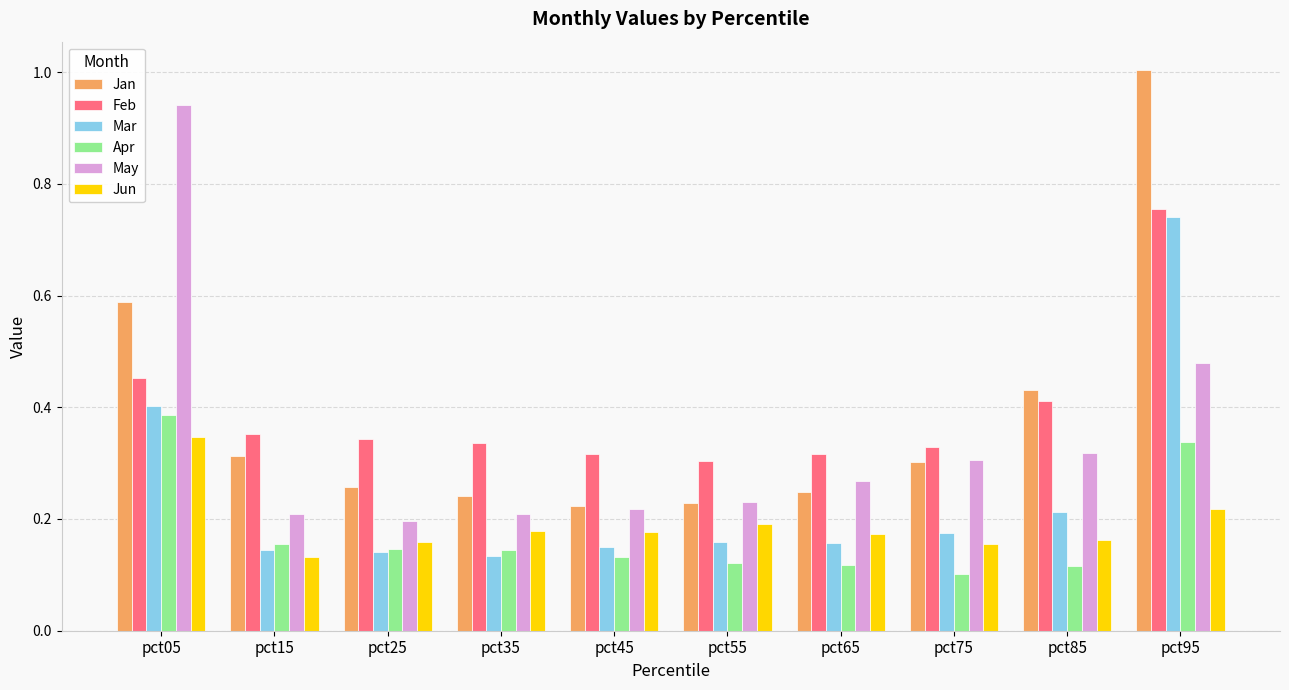

What is the total value across all series at pct15?

1.3